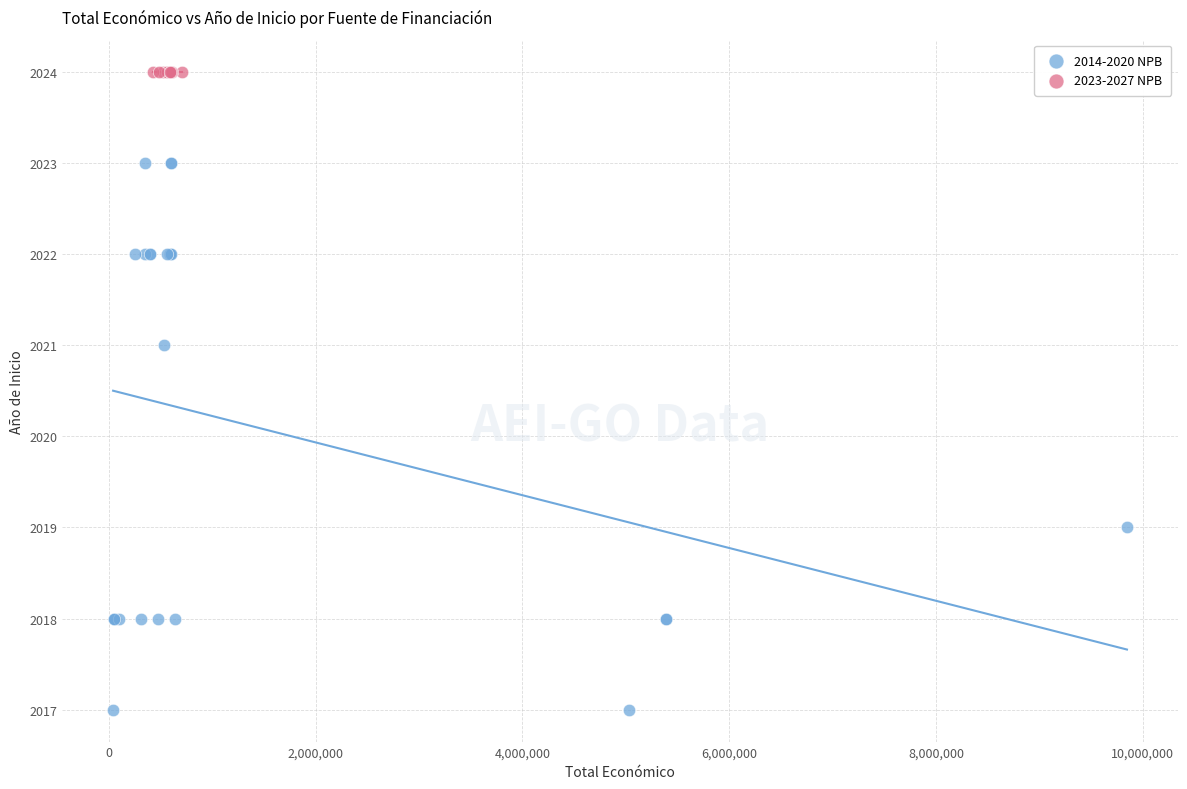

Which series contains the lowest Y value?

2014-2020 NPB